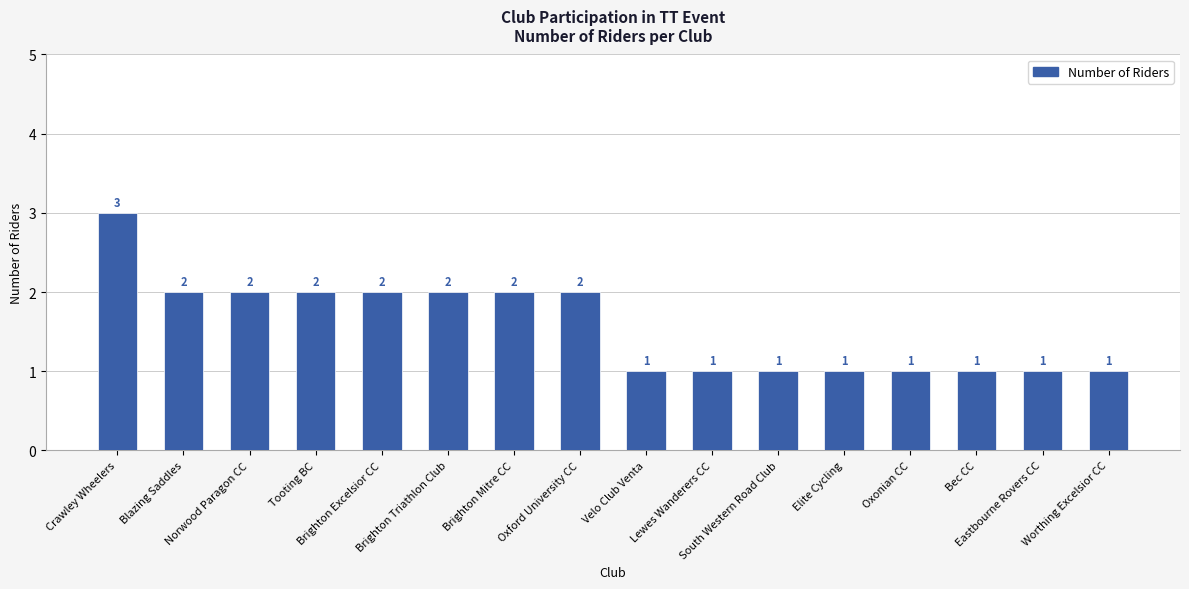

Reading left to right, extract all data points from this chart.

Crawley Wheelers=3	Blazing Saddles=2	Norwood Paragon CC=2	Tooting BC=2	Brighton Excelsior CC=2	Brighton Triathlon Club=2	Brighton Mitre CC=2	Oxford University CC=2	Velo Club Venta=1	Lewes Wanderers CC=1	South Western Road Club=1	Elite Cycling=1	Oxonian CC=1	Bec CC=1	Eastbourne Rovers CC=1	Worthing Excelsior CC=1